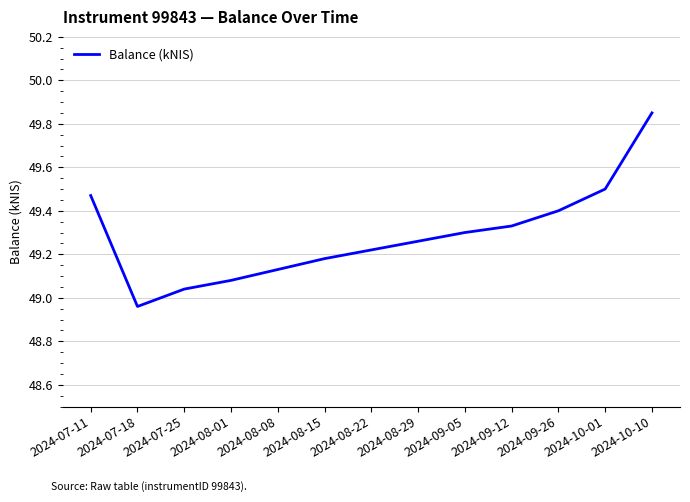

What is the sum of the values at 2024-09-05 and 2024-10-01?

98.8